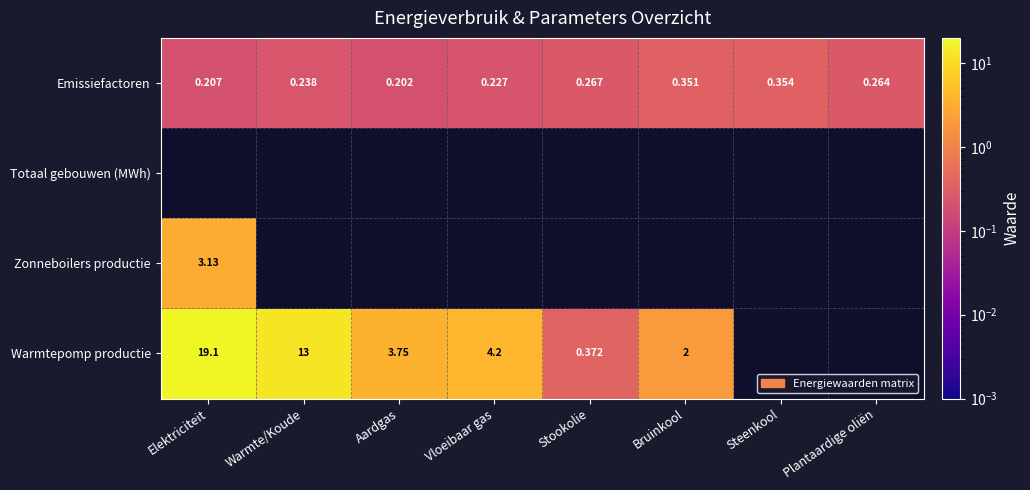

What is the difference between the highest and lowest values at Vloeibaar gas?

4.0